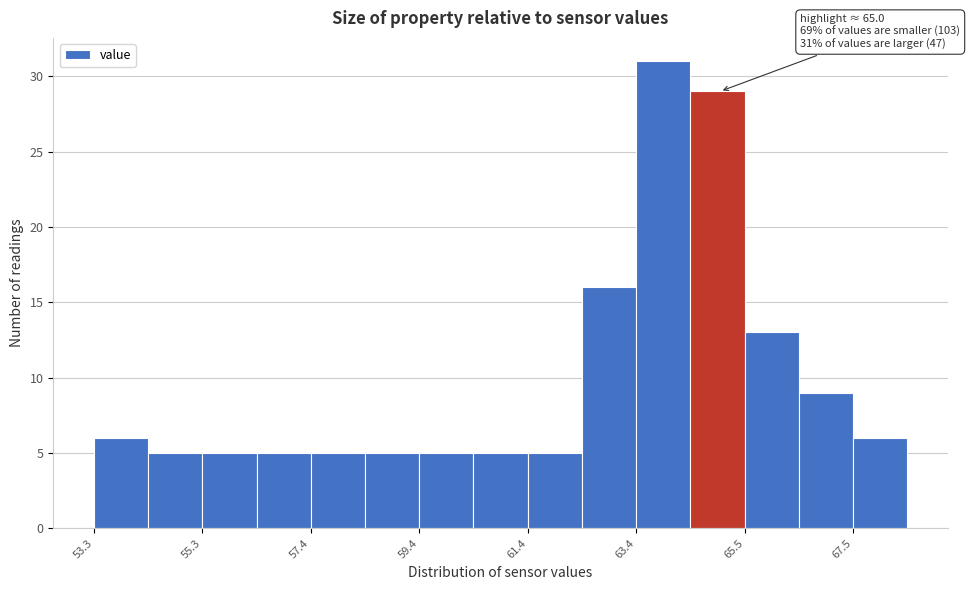

Around what value on the x-axis is the tallest bar? Give the approximate position of its centre, as read against the axis.

64.0